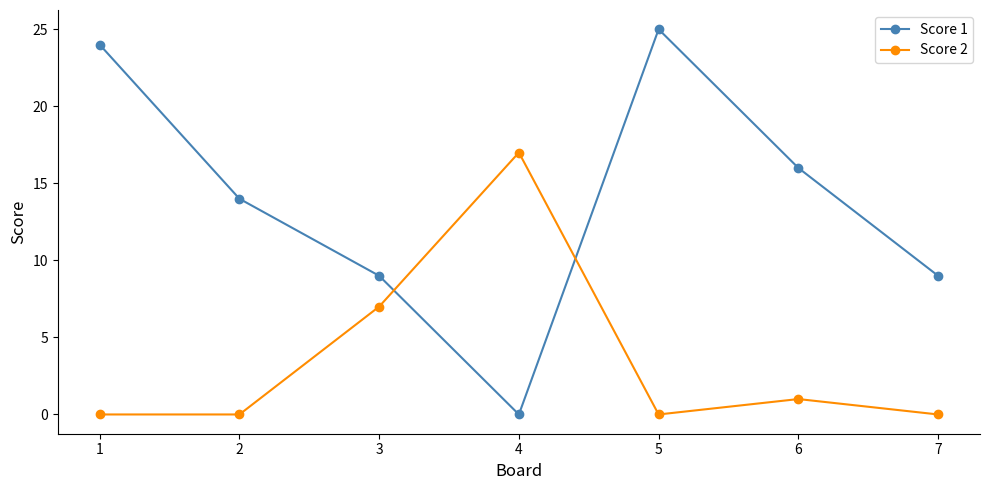

True or false: Score 2 and Score 1 cross at least once.

True